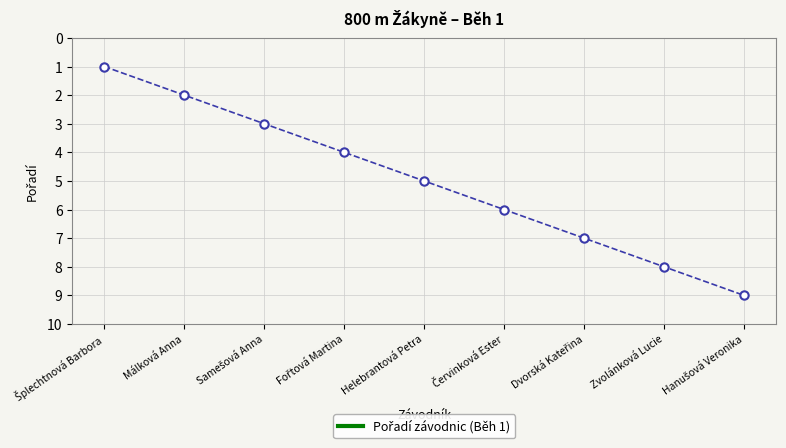

What is the label of the 5th point from the left?

Helebrantová Petra